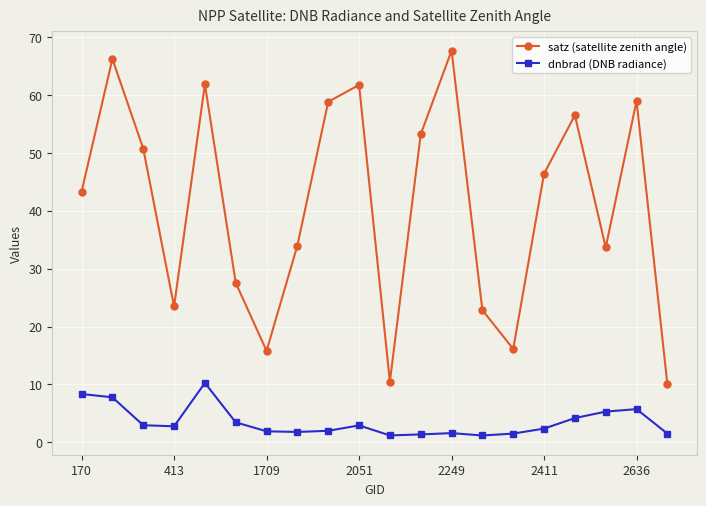

What is the value of the satz (satellite zenith angle) point at the 19th from the left?

59.0